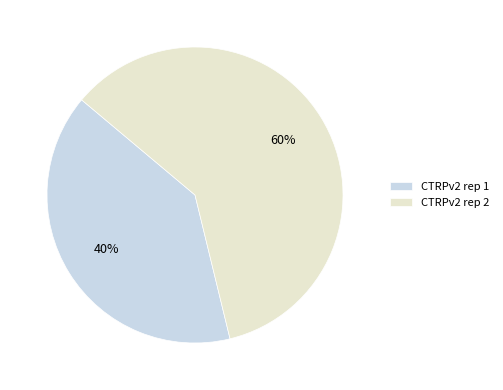

Is the sum of CTRPv2 rep 1 and CTRPv2 rep 2 greater than half?

Yes